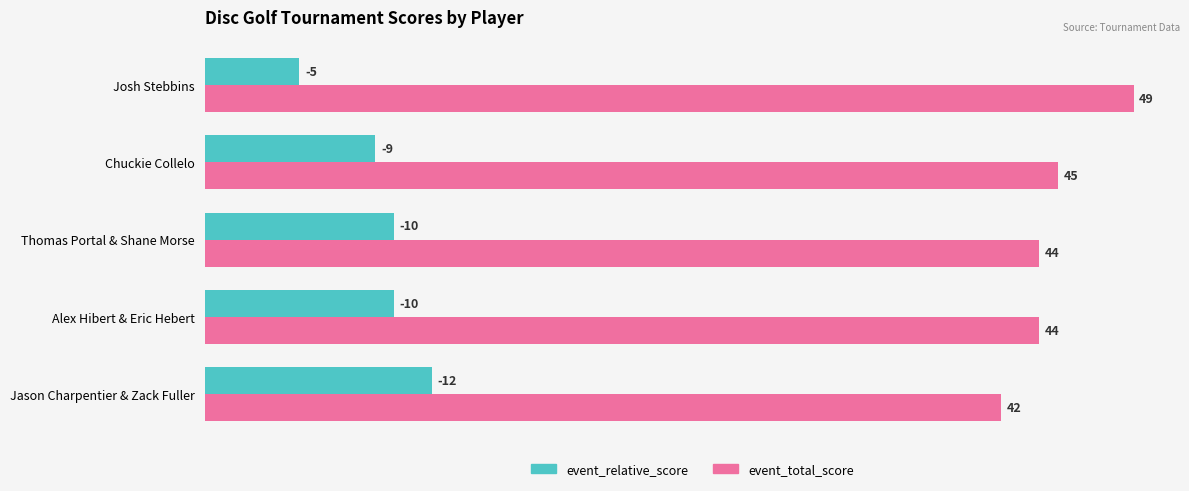

Rank the series by their average value, from highest to lowest.

event_total_score, event_relative_score